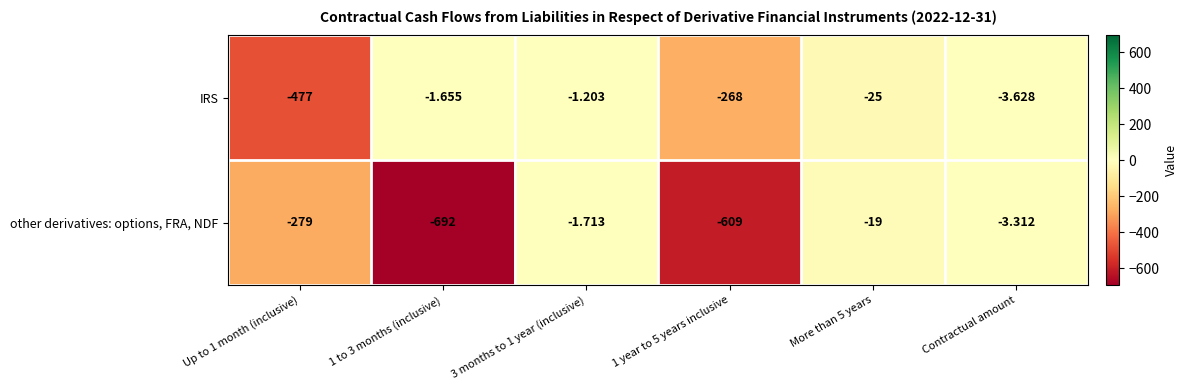

How many distinct data groups are displayed?

2